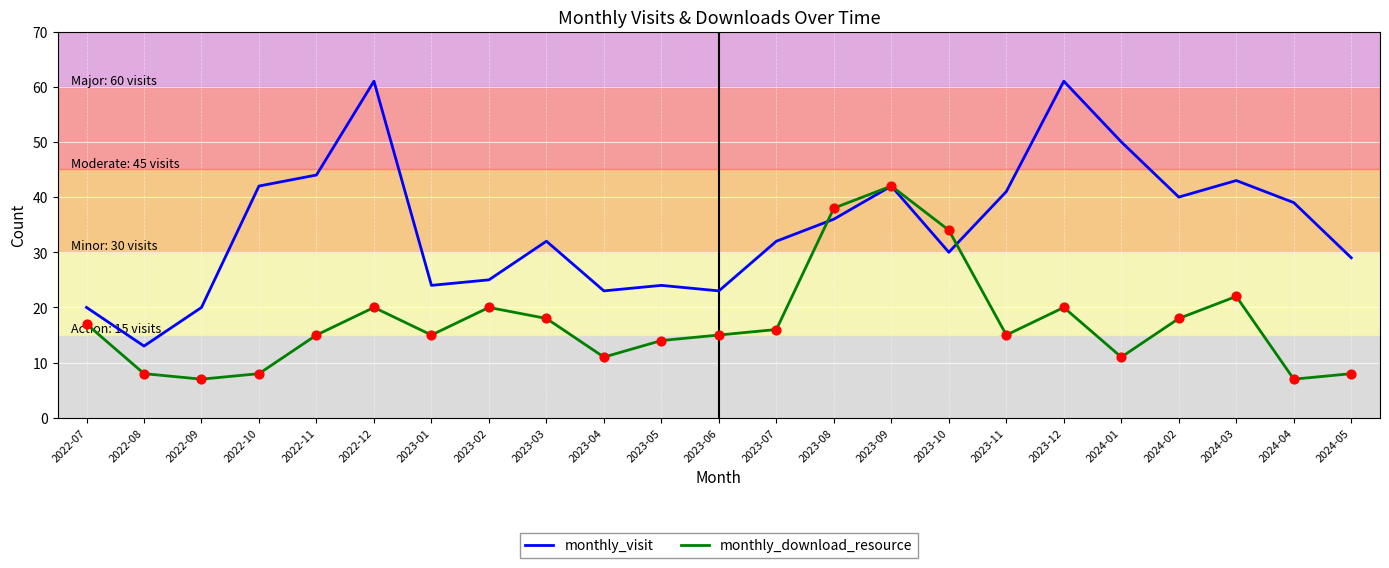

What is the total value across all series at 2022-09?

27